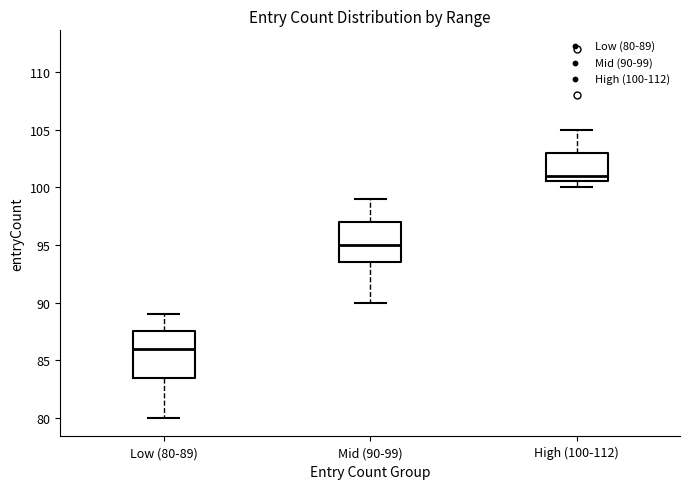

Reading left to right, transcribe this box plot: for each box, give where its median line is, the range the box spans, and where its two whiskers end, as read against the y-axis. The values are not printed on the chart, so give them approximately, as read against the axis.

Low (80-89): median 86.0, box 83.5 to 87.5, whiskers 80.0 to 89.0
Mid (90-99): median 95.0, box 93.5 to 97.0, whiskers 90.0 to 99.0
High (100-112): median 101.0, box 100.5 to 103.0, whiskers 100.0 to 105.0